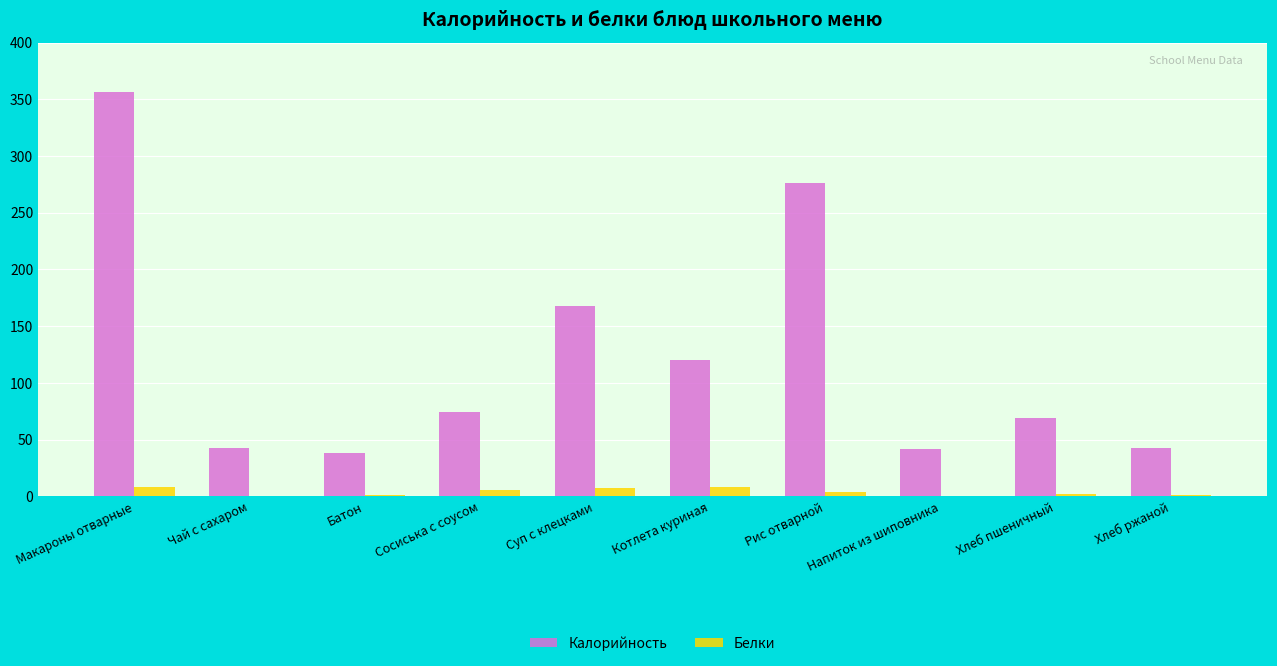

Is the value of Белки at Чай с сахаром greater than the value of Калорийность at Сосиська с соусом?

No